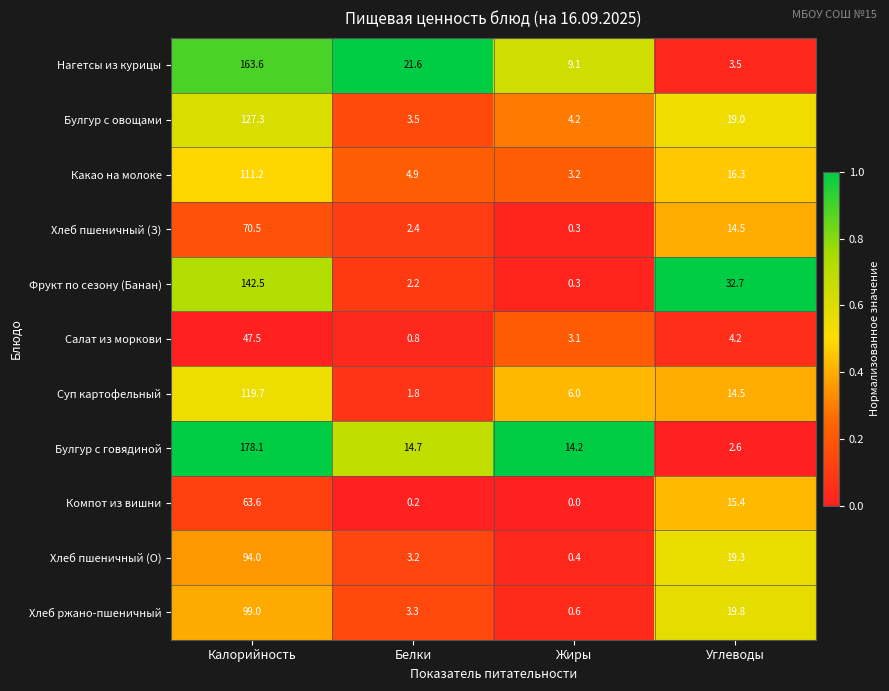

Which category has the lowest value in the Хлеб пшеничный (О) series?

Жиры